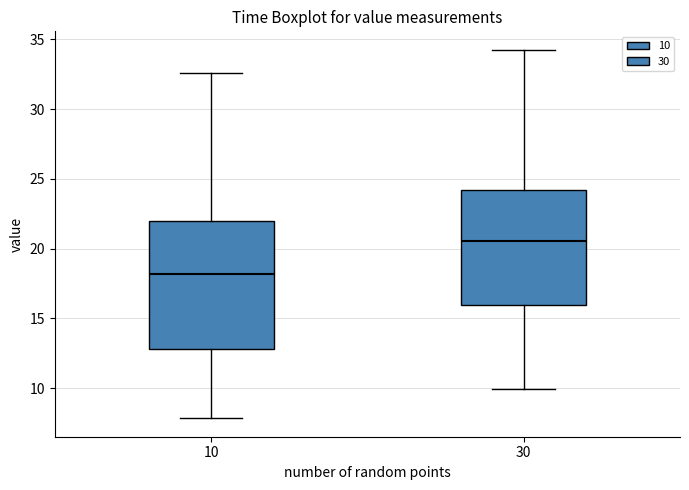

Comparing the boxes themselves (not the whiskers), which one is the tallest?

10